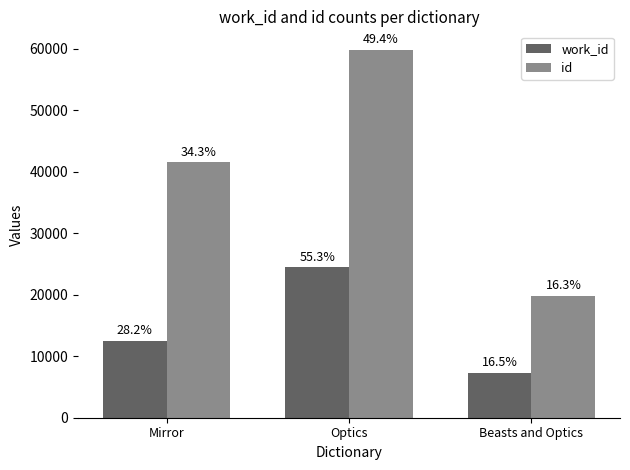

What is the average value of the id series?

40391